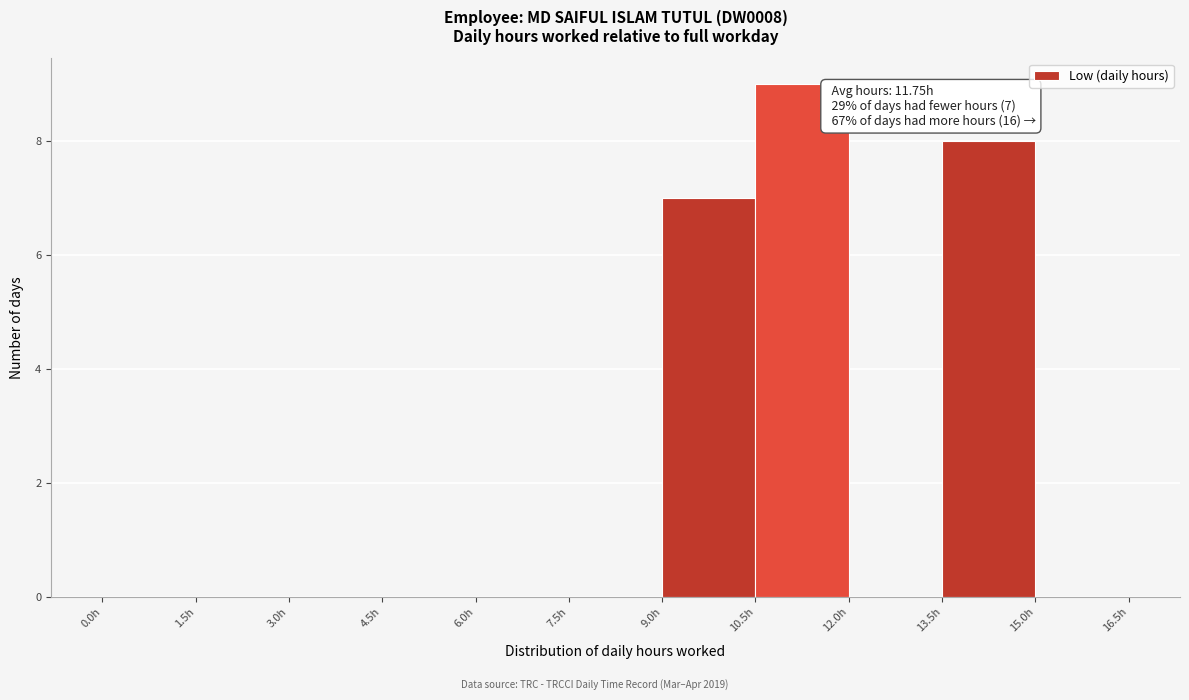

Which range on the x-axis has the tallest bar?

10.5 to 12.0